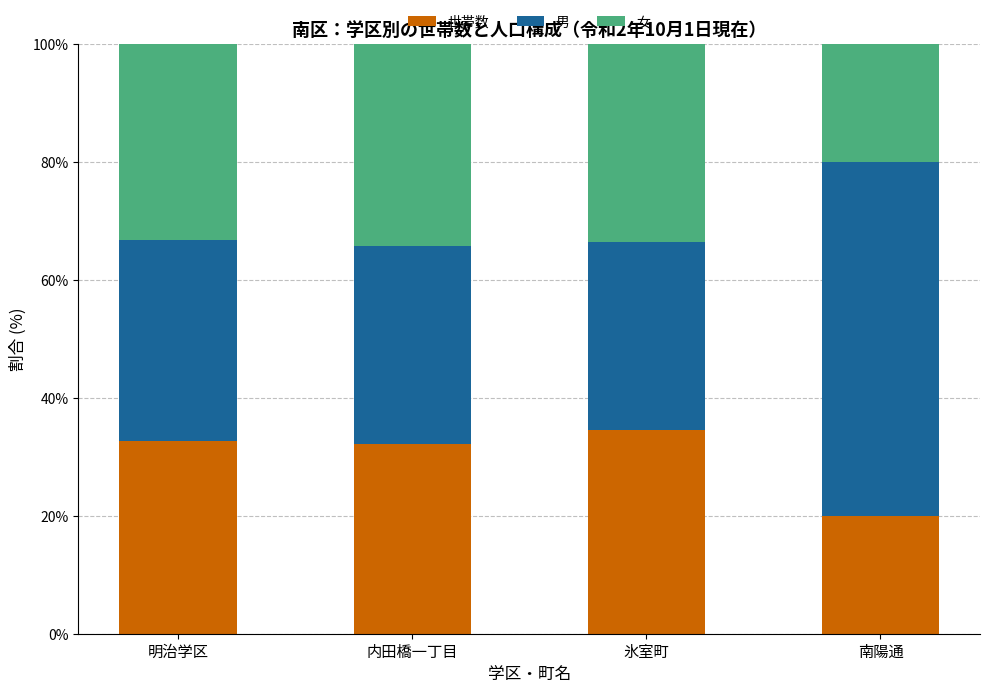

The 世帯数 series shows 32.6 at 明治学区. True or false?

True